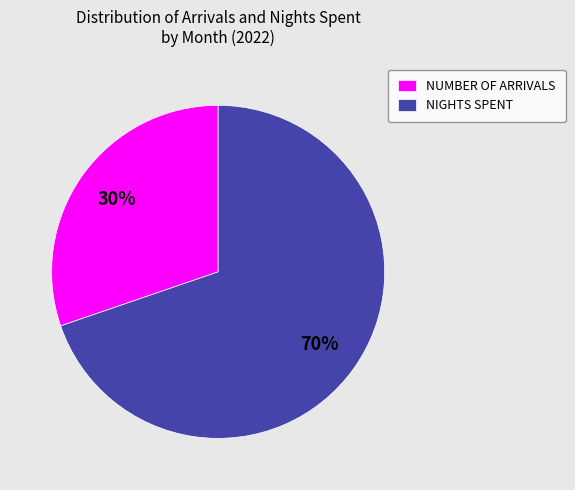

What is the ratio of the value at NUMBER OF ARRIVALS to the value at NIGHTS SPENT?

0.4